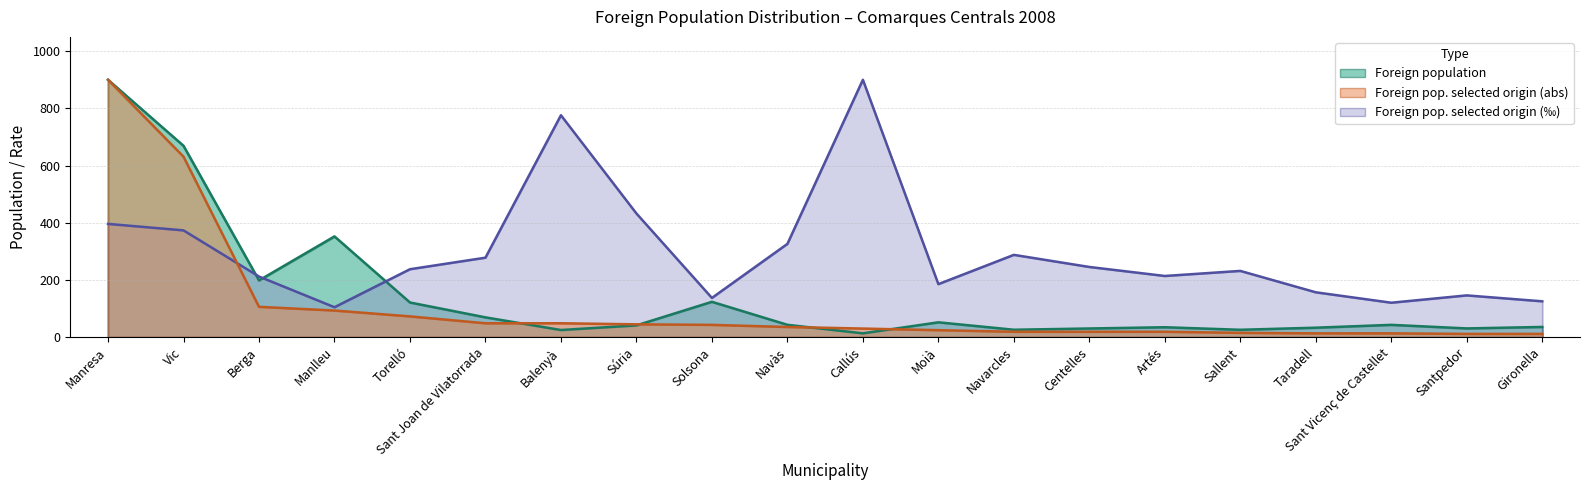

How many interior local valleys does the Foreign pop. selected origin (‰) series have?

5